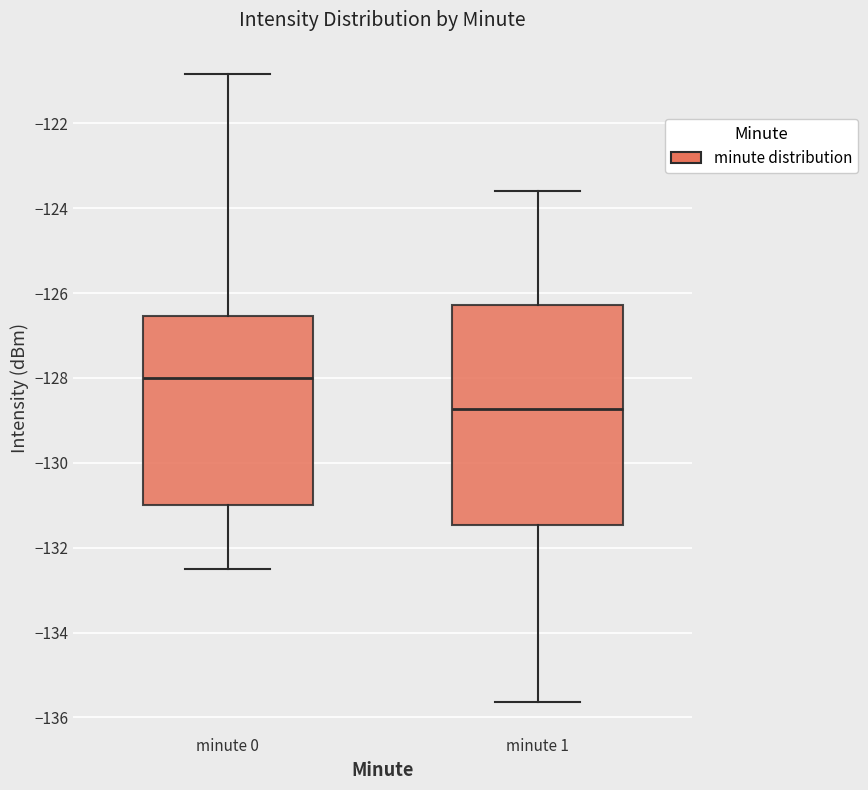

Reading left to right, read every box against the y-axis: the position of its median line, the range the box covers, and the ends of its whiskers. The values are not printed on the chart, so give them approximately, as read against the axis.

minute 0: median -128.0, box -131.0 to -126.6, whiskers -132.6 to -120.8
minute 1: median -128.8, box -131.4 to -126.2, whiskers -135.6 to -123.6